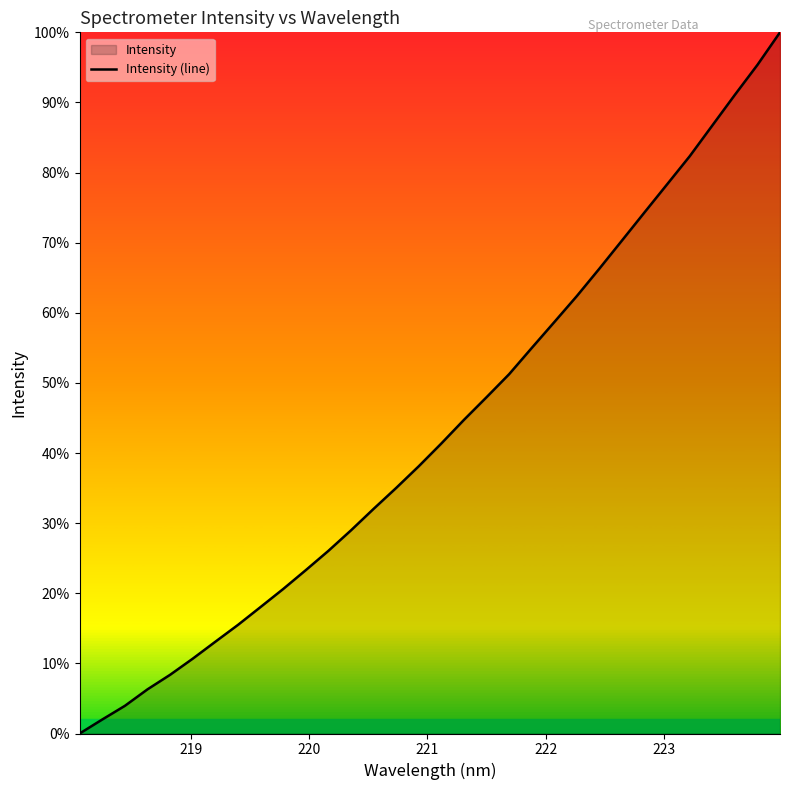

What is the difference between the maximum and minimum values?

100.0